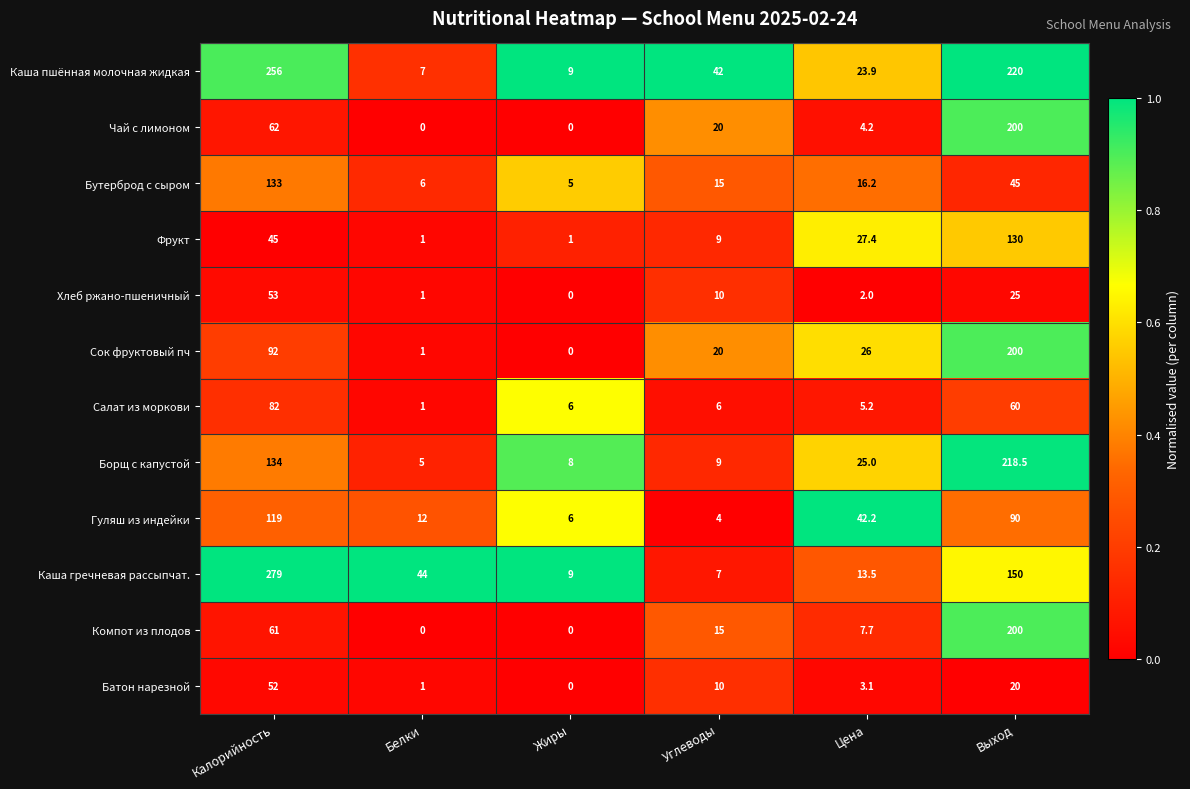

What is the difference between the second highest and second lowest values in the Бутерброд с сыром series?

39.0